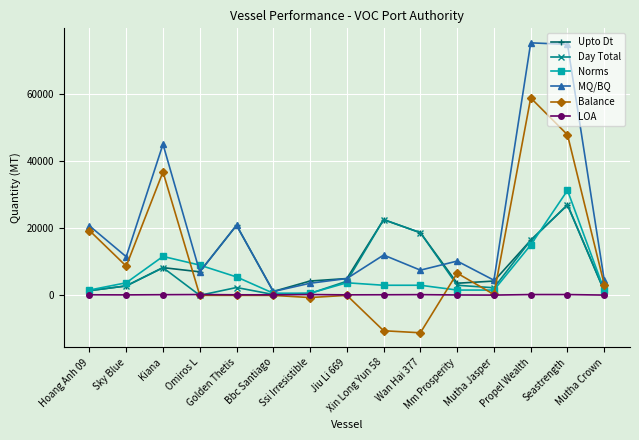

What position from the left is Omiros L?

4